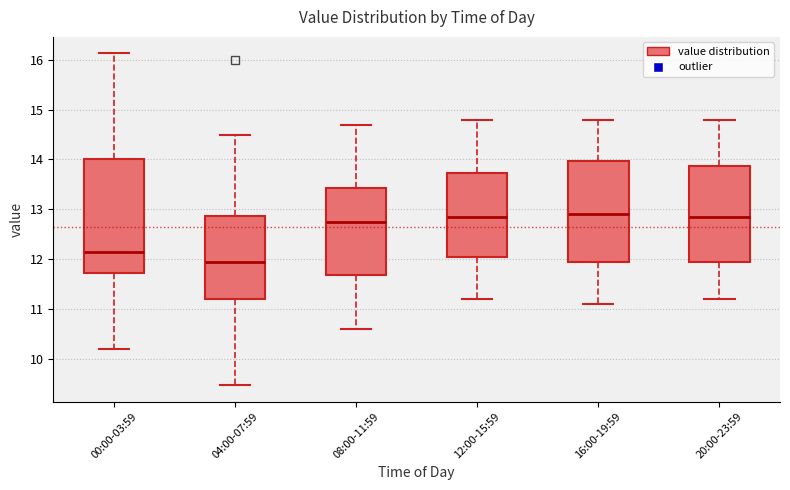

Where is the upper edge of the box for 08:00-11:59 on the y-axis? The values are not printed on the chart, so give them approximately, as read against the axis.

13.4